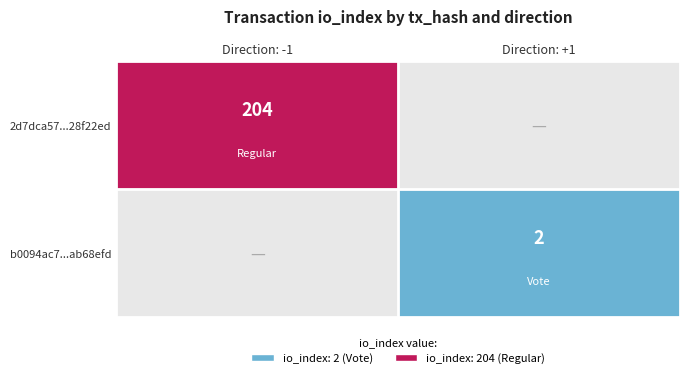

Is it true that b0094ac7...ab68efd equals 2 at Direction: +1?

True